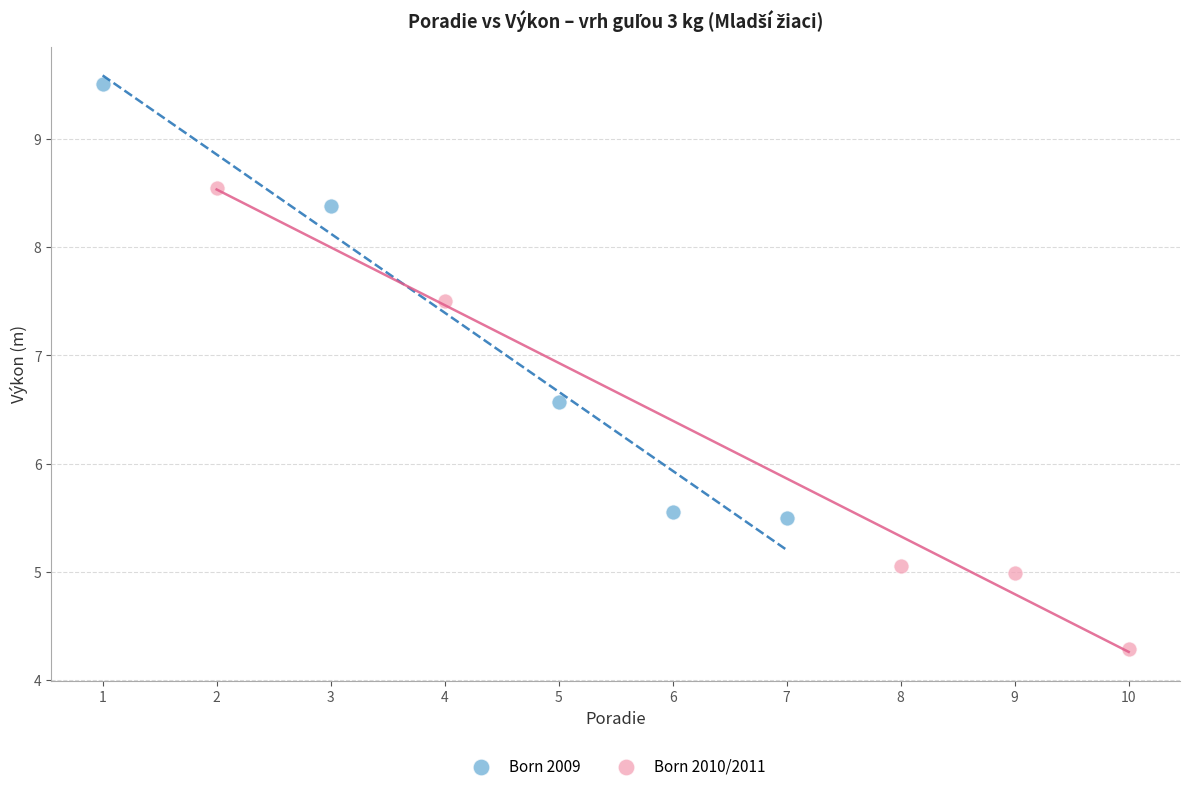

Which series has the widest spread of Y values?

Born 2010/2011